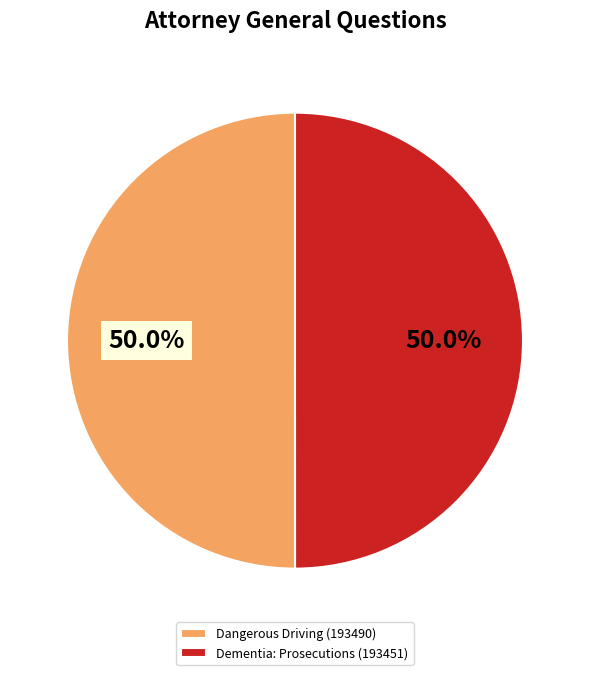

How many segments does this pie chart have?

2